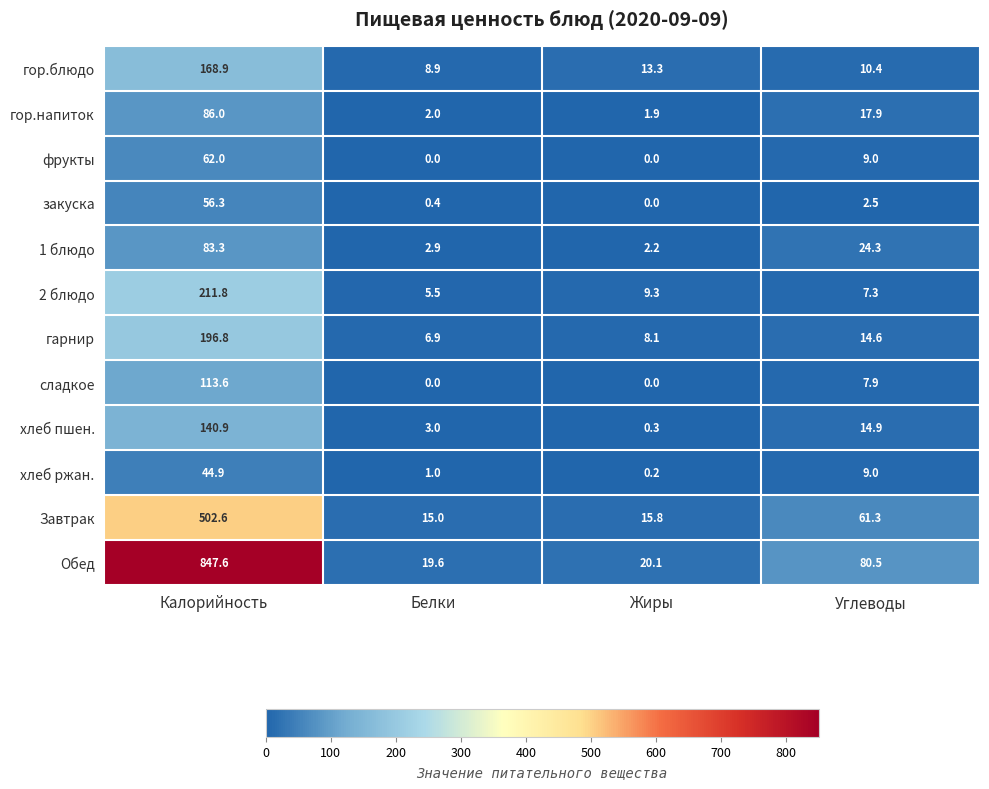

What is the greatest value displayed?

847.6